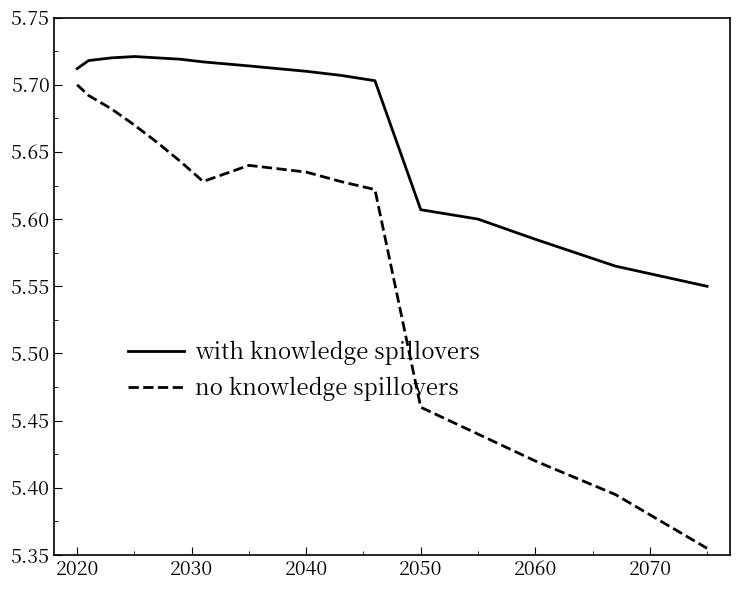

Which series has the widest spread of values?

no knowledge spillovers